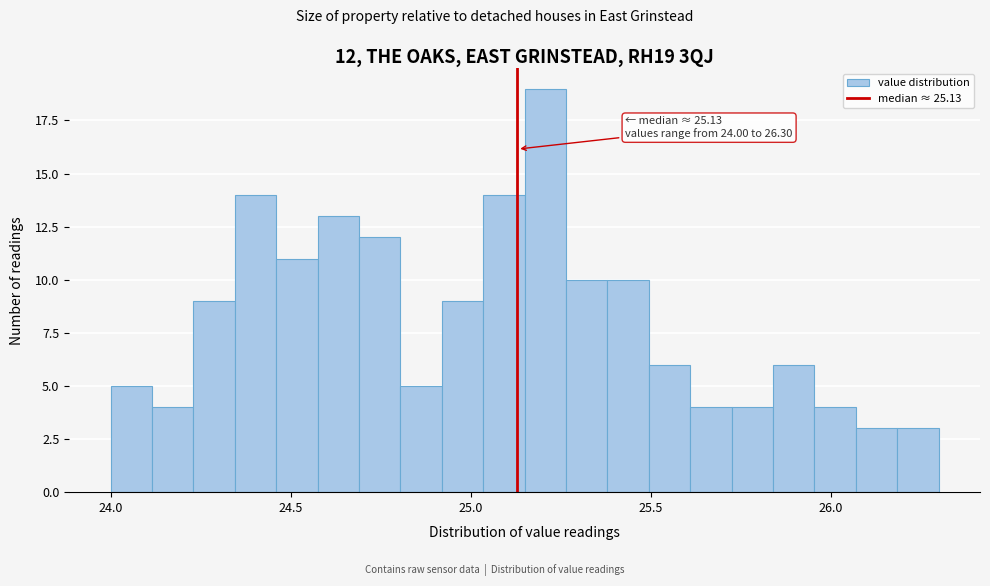

Around what value on the x-axis is the tallest bar? Give the approximate position of its centre, as read against the axis.

25.20